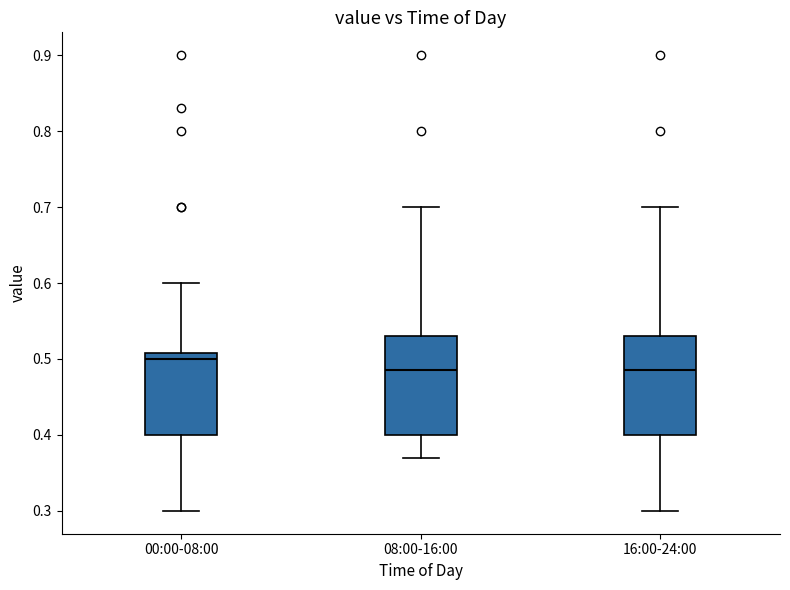

Where is the lower edge of the box for 08:00-16:00 on the y-axis? The values are not printed on the chart, so give them approximately, as read against the axis.

0.40